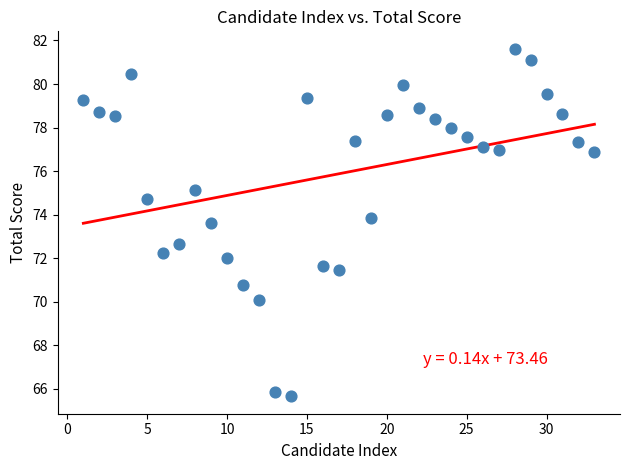

What Y value in the scatter plot is closest to 73?

72.6